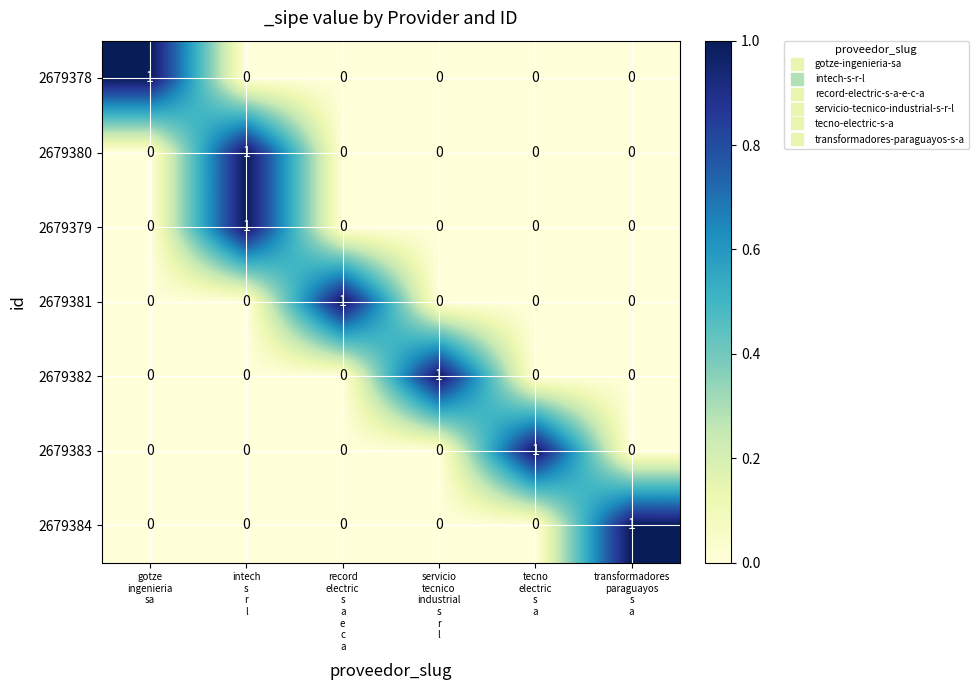

How many values in the 2679382 series exceed 0?

1